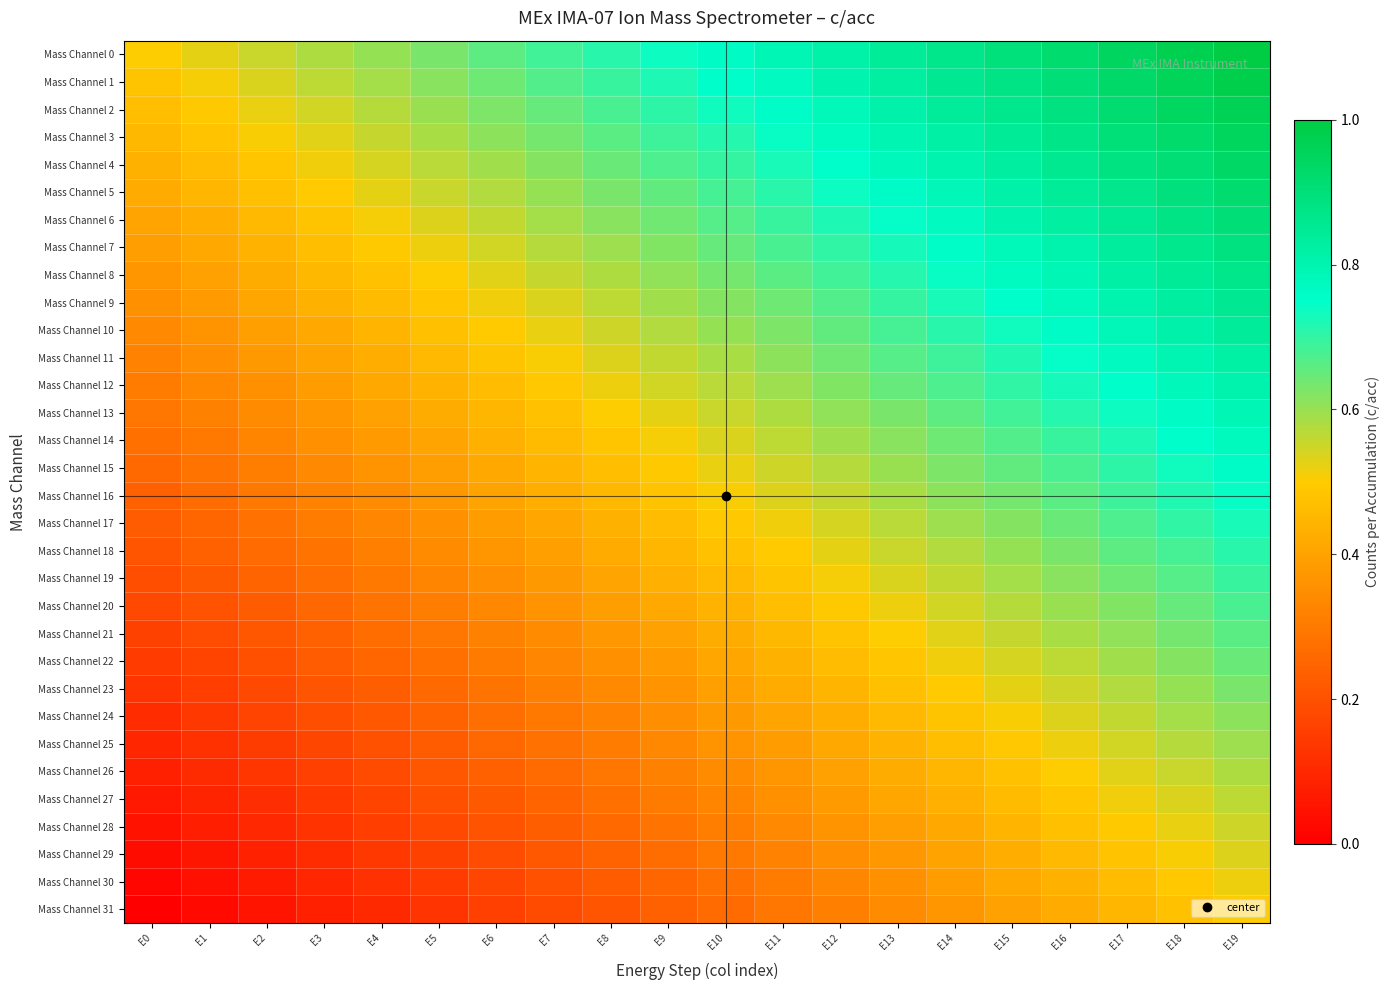

What is the maximum value shown in the chart?

1.0